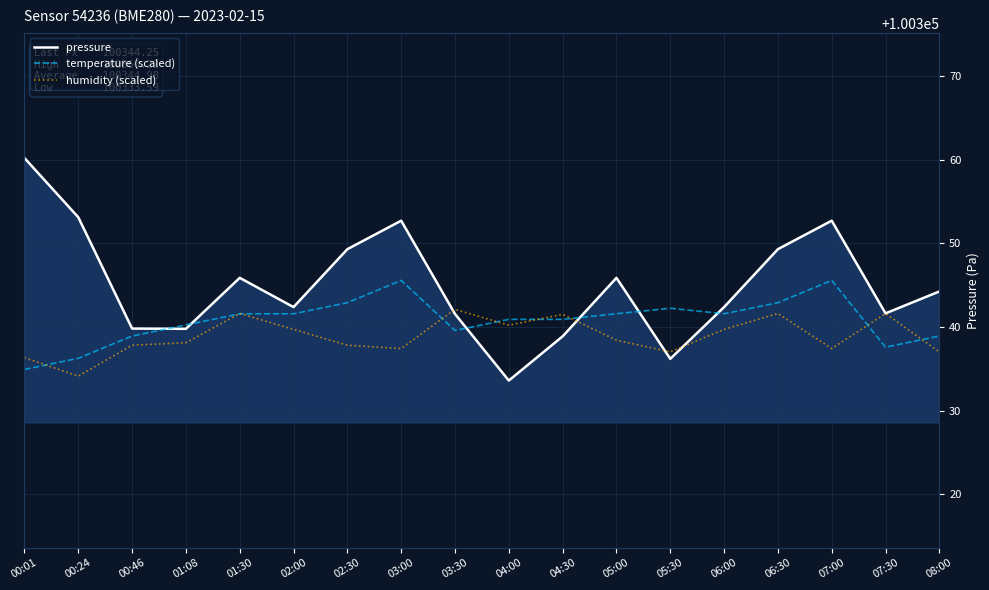

What is the sum of the pressure values at 04:30 and 01:30?

200684.8